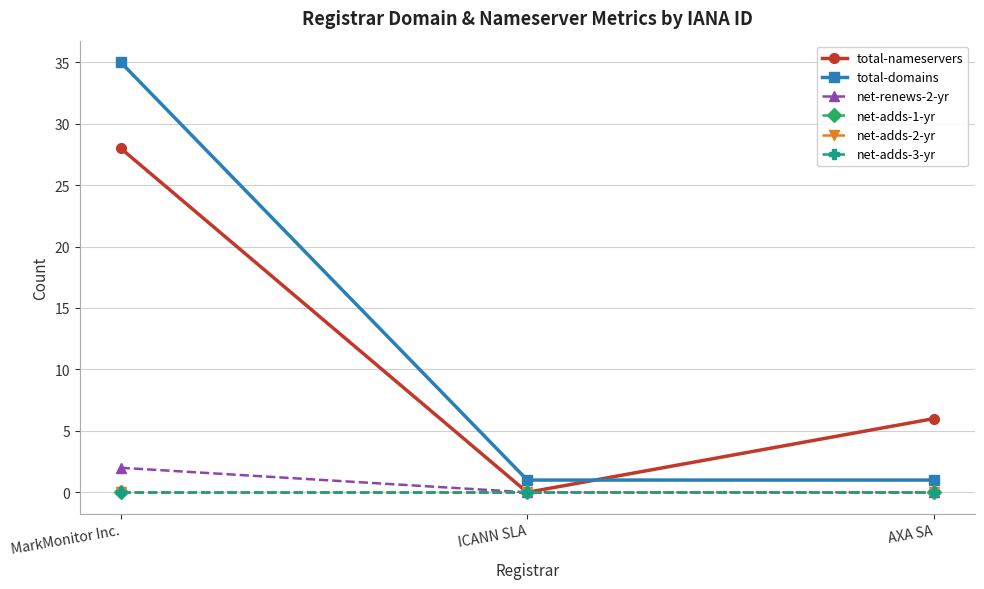

The total-nameservers series shows 48 at MarkMonitor Inc.. True or false?

False